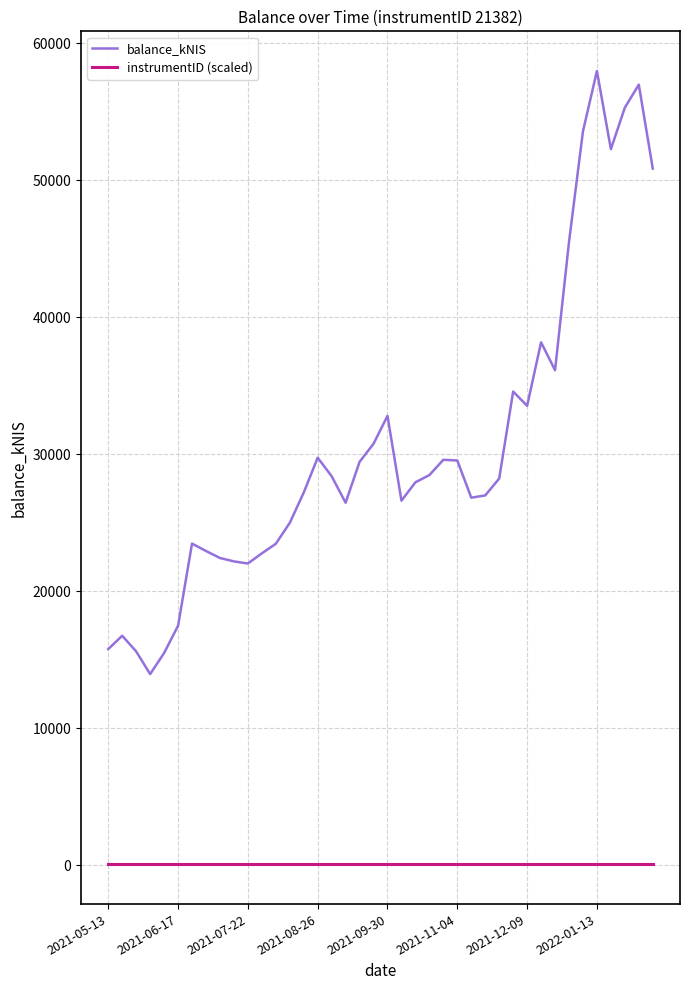

What is the maximum value shown in the chart?

57974.6